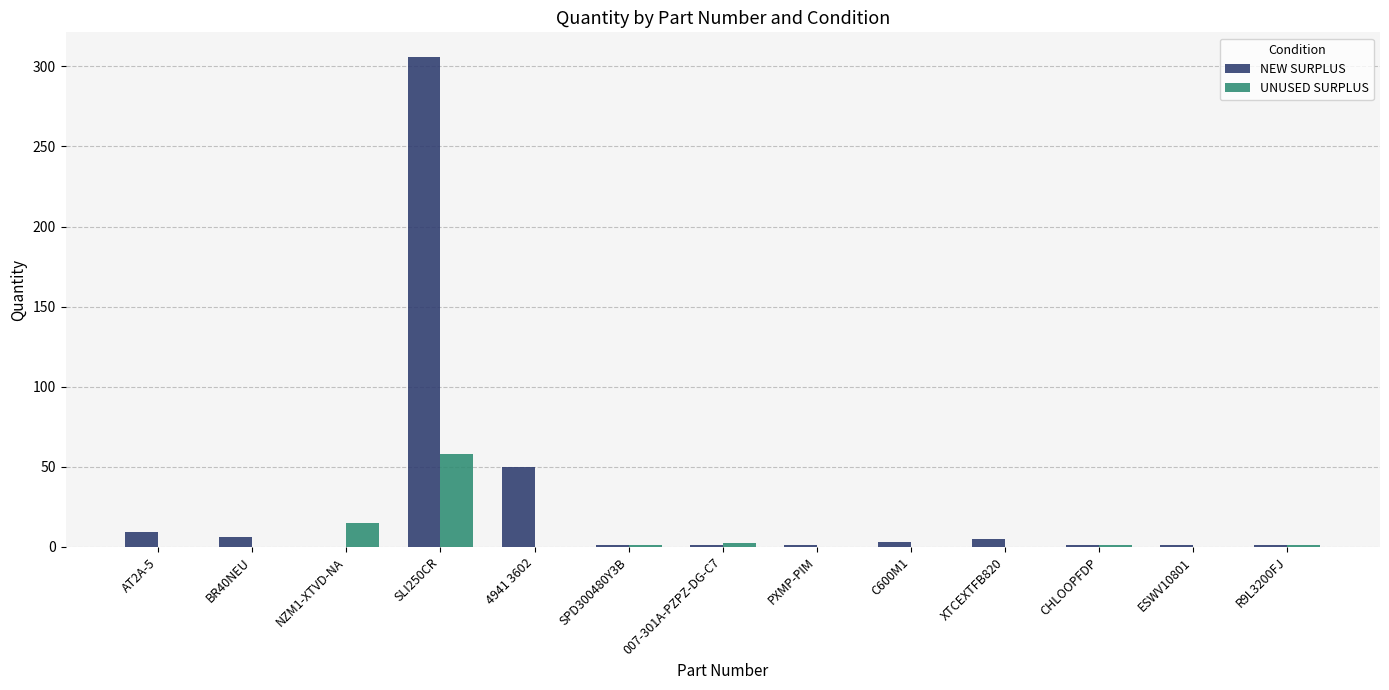

The value of UNUSED SURPLUS at XTCEXTFB820 is -32. True or false?

False